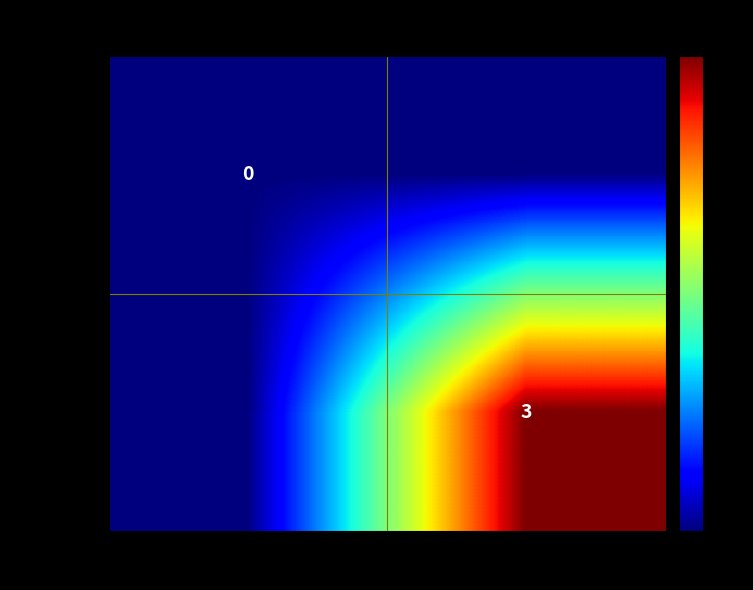

Is the value of 14b0dec… at -1 greater than the value of ab48324… at -1?

No